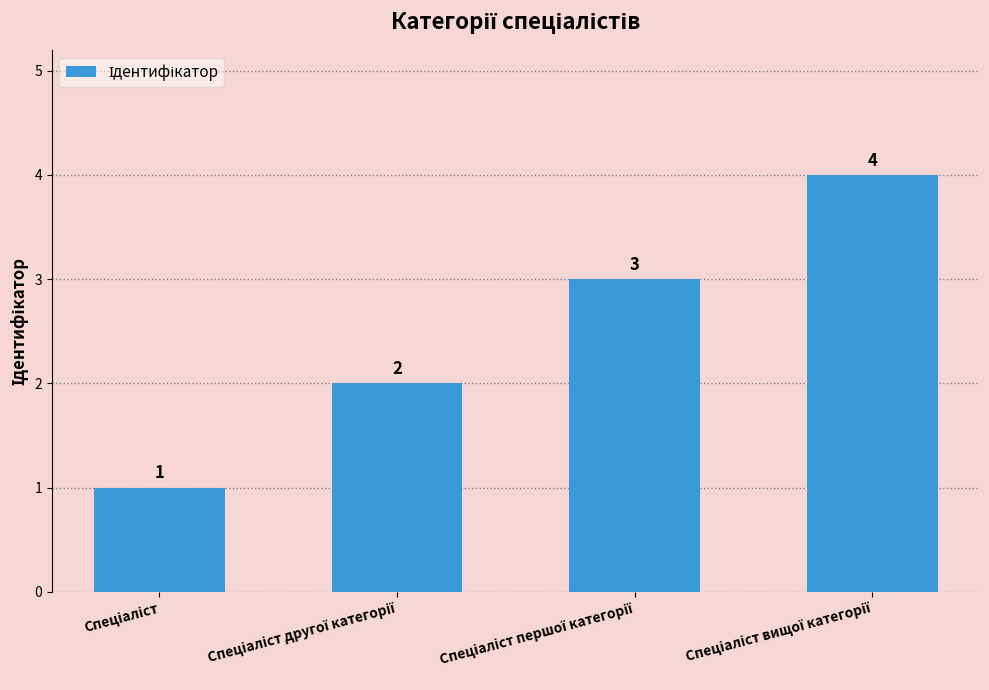

Count the values in the range 2 to 4.

3